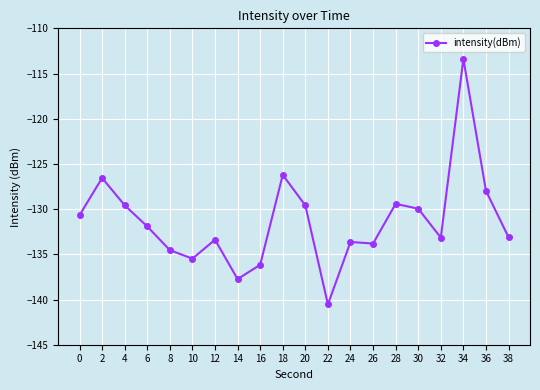

True or false: the data shows -137.7 at 14.

True